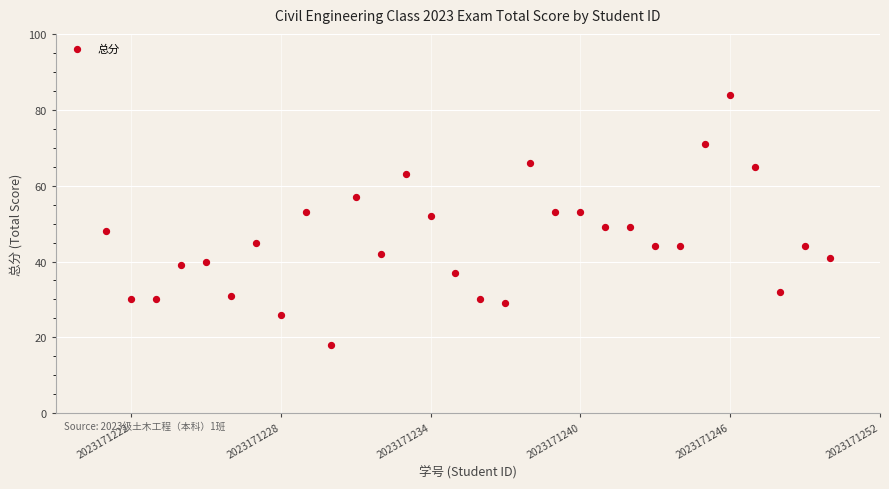

What Y value in the scatter plot is closest to 51?

52